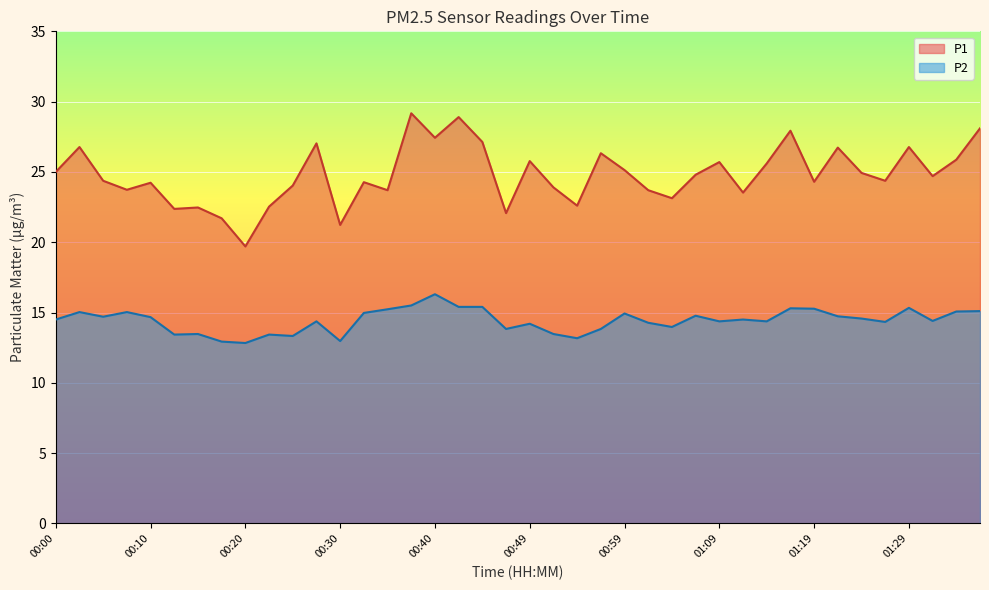

Where is P2 nearest to the value 14?

01:04